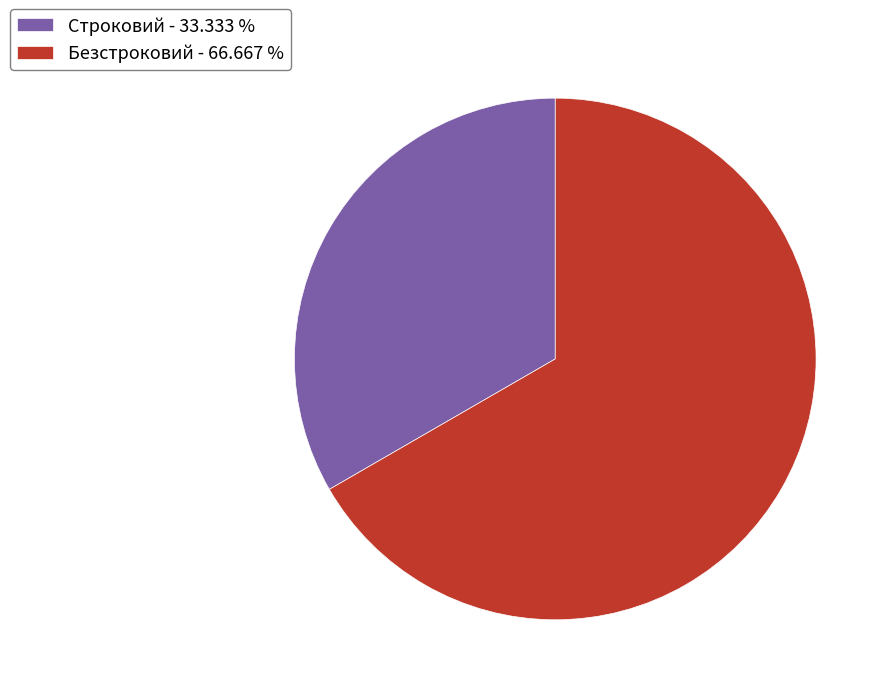

Is Безстроковий the majority of the pie?

Yes